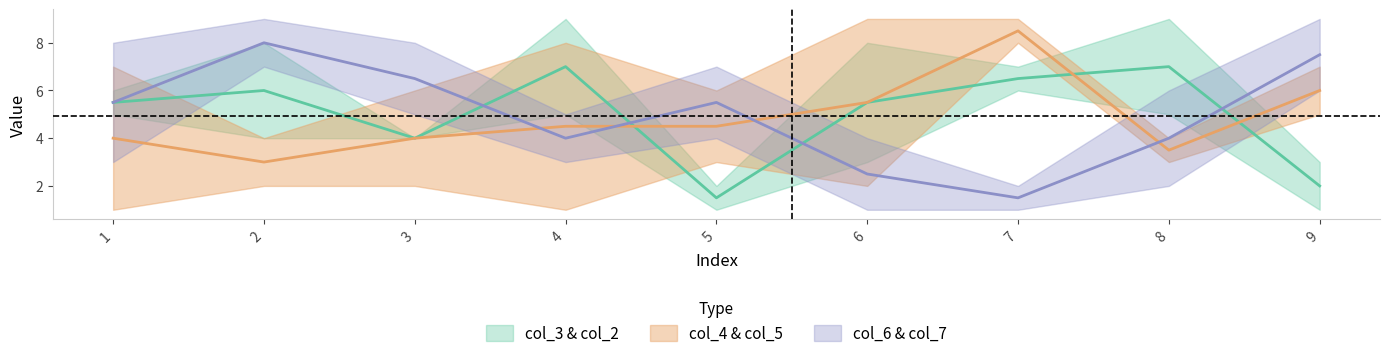

The col_6 series shows 5 at 1. True or false?

False